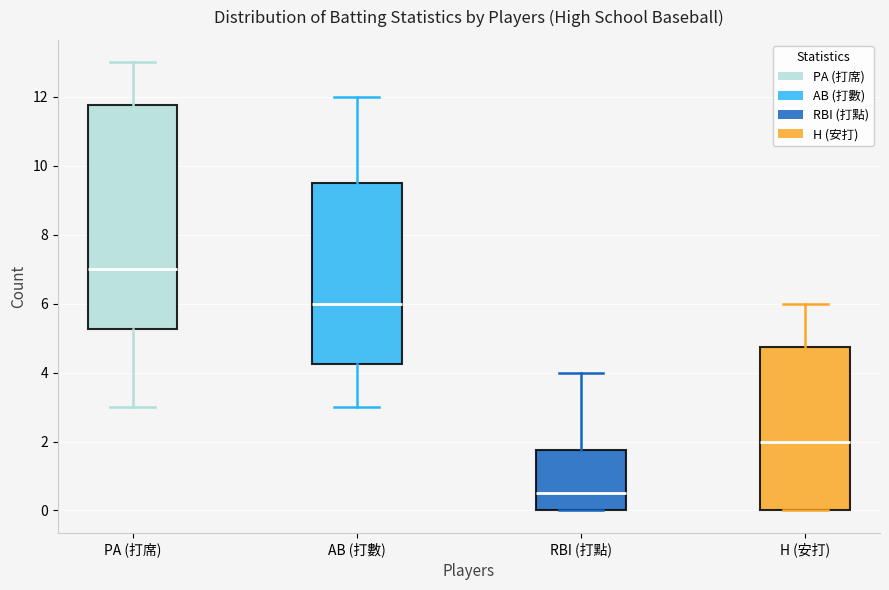

Where does the lower whisker of the box for AB (打數) end on the y-axis? The values are not printed on the chart, so give them approximately, as read against the axis.

3.0